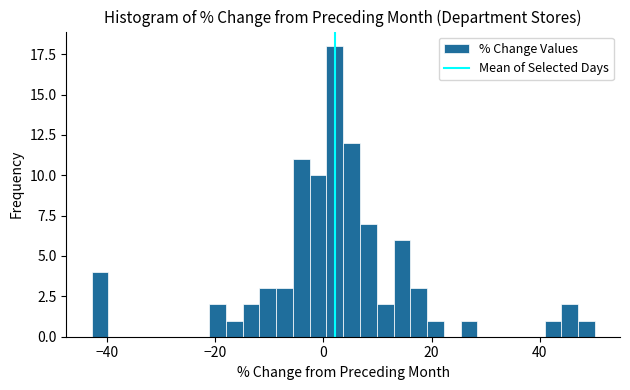

Around what value on the x-axis is the tallest bar? Give the approximate position of its centre, as read against the axis.

2